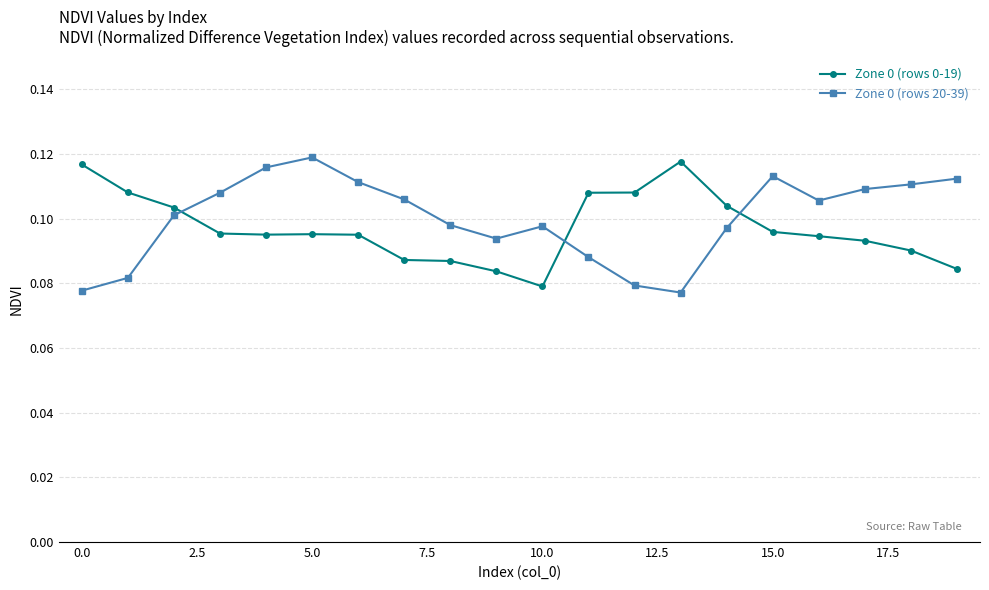

What are all the series names shown in the legend?

Zone 0 (rows 0-19), Zone 0 (rows 20-39)